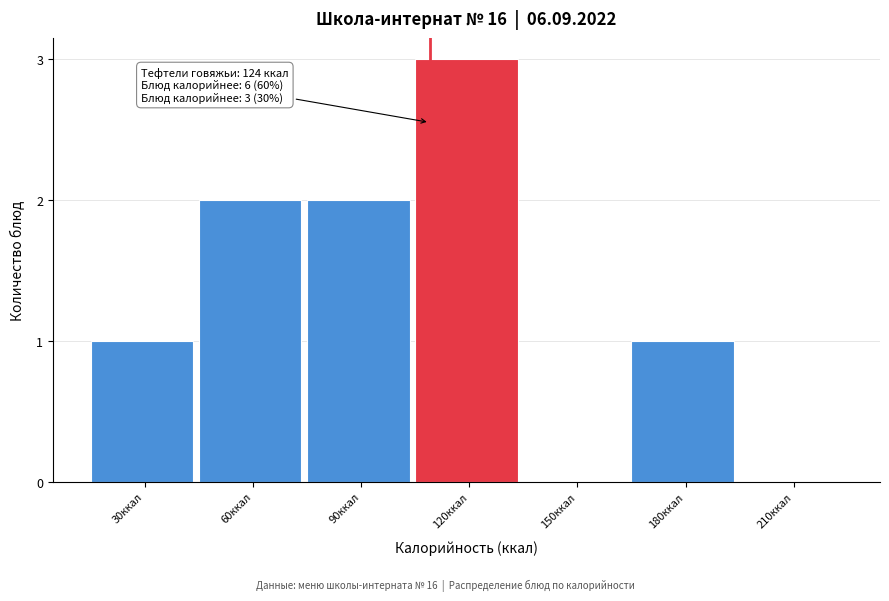

Reading right to left, list all the values displayed in this chart.

210ккал=0	180ккал=1	150ккал=0	120ккал=3	90ккал=2	60ккал=2	30ккал=1